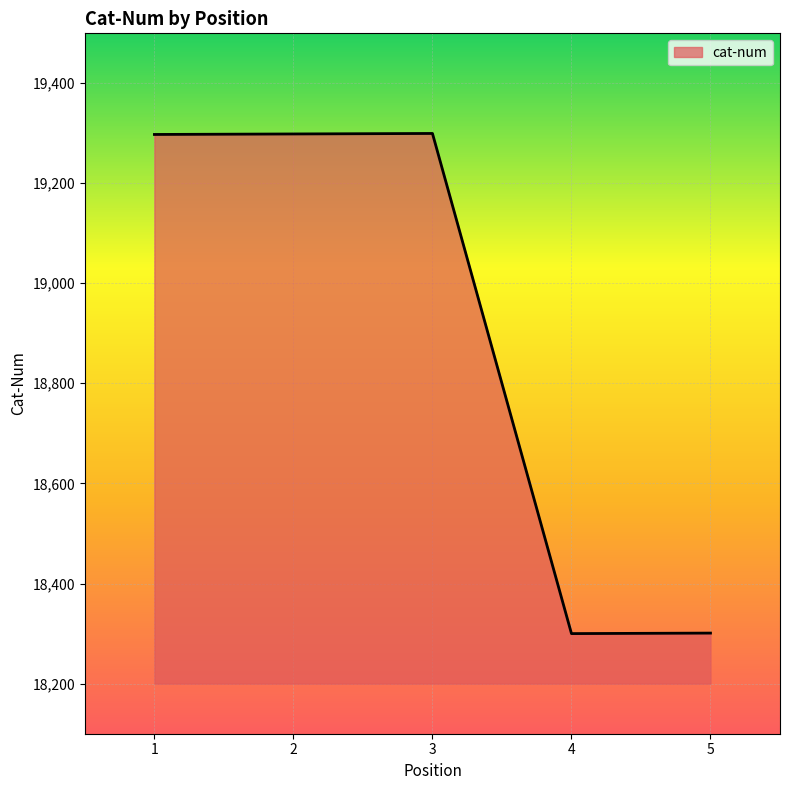

The value at 2 is 4557. True or false?

False